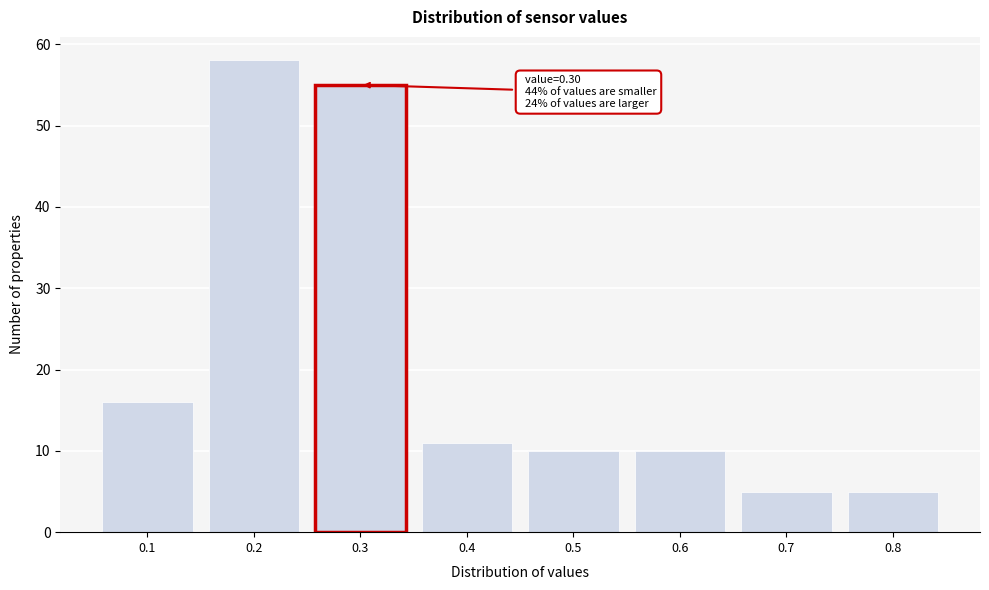

Reading right to left, transcribe all the data shown in this chart.

5	5	10	10	11	55	58	16